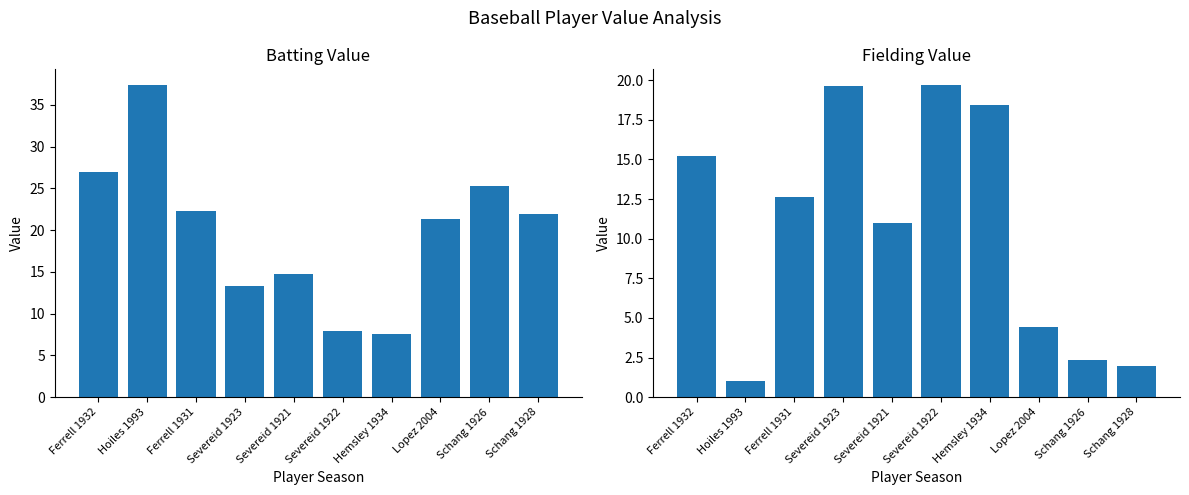

What is the difference between the BattingValue values at Schang 1928 and Hoiles 1993?

15.5